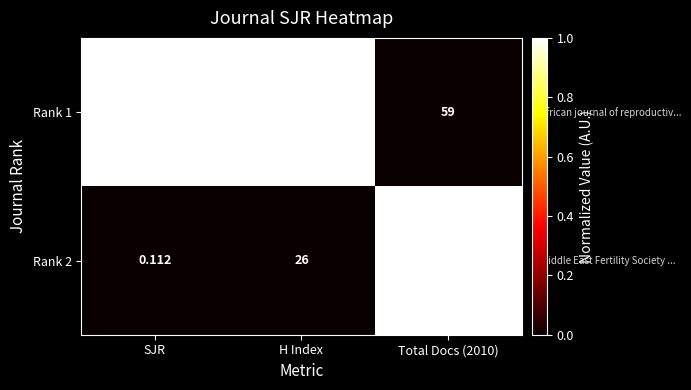

Which series changed the most between H Index and Total Docs (2010)?

Rank 2